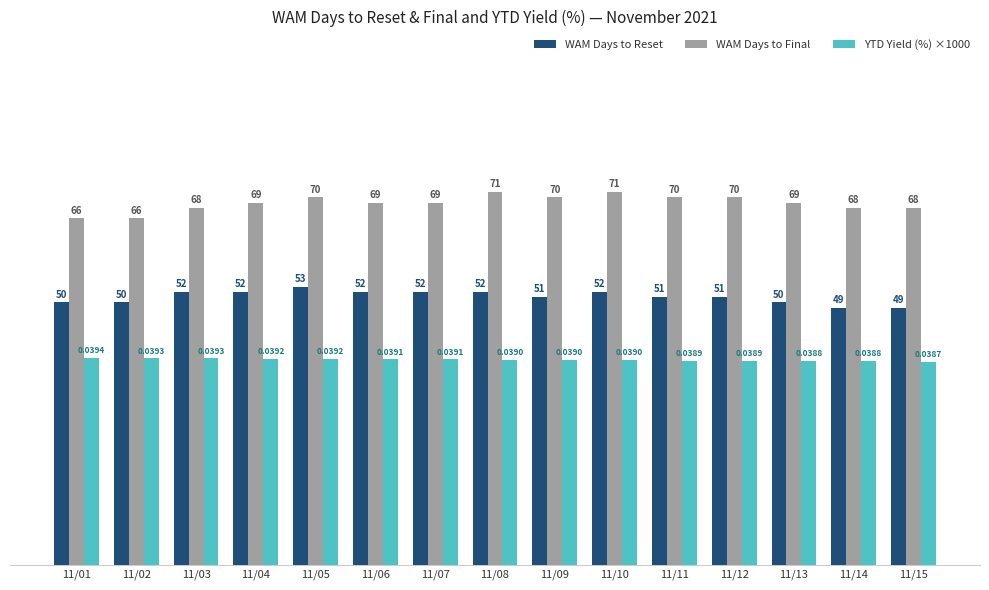

Where does the YTD Yield (%) ×1000 series first go above 39?

11/01